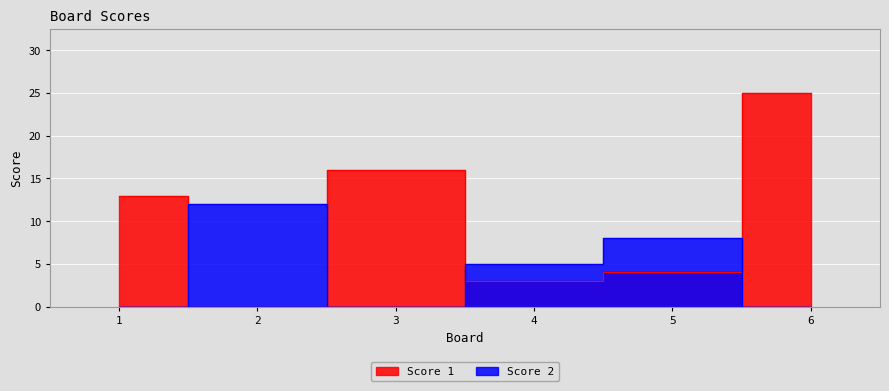

The value of Score 1 at 4 is 3. True or false?

True